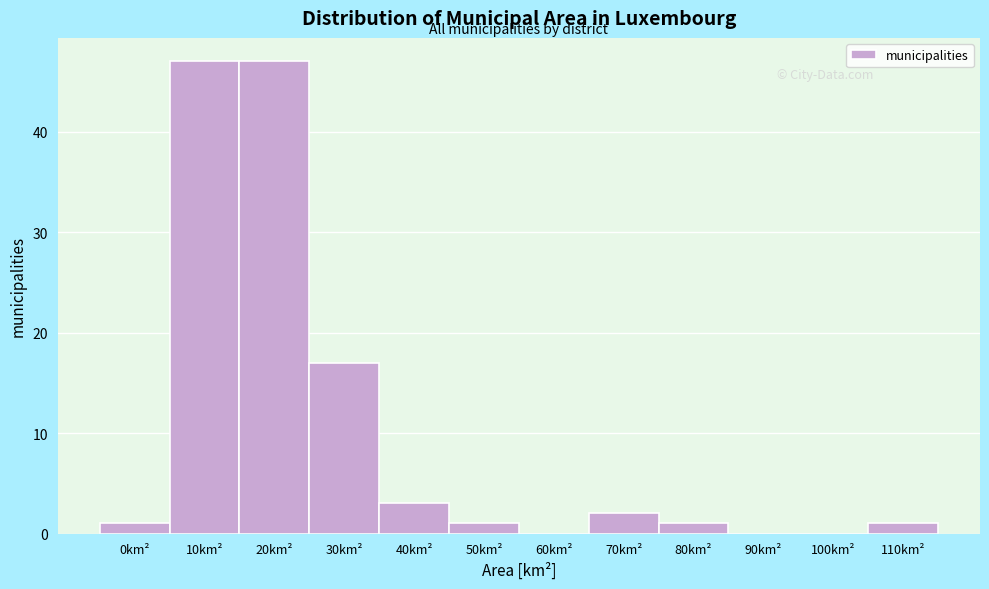

Reading left to right, list all the values displayed in this chart.

0km²=1	10km²=47	20km²=47	30km²=17	40km²=3	50km²=1	60km²=0	70km²=2	80km²=1	90km²=0	100km²=0	110km²=1